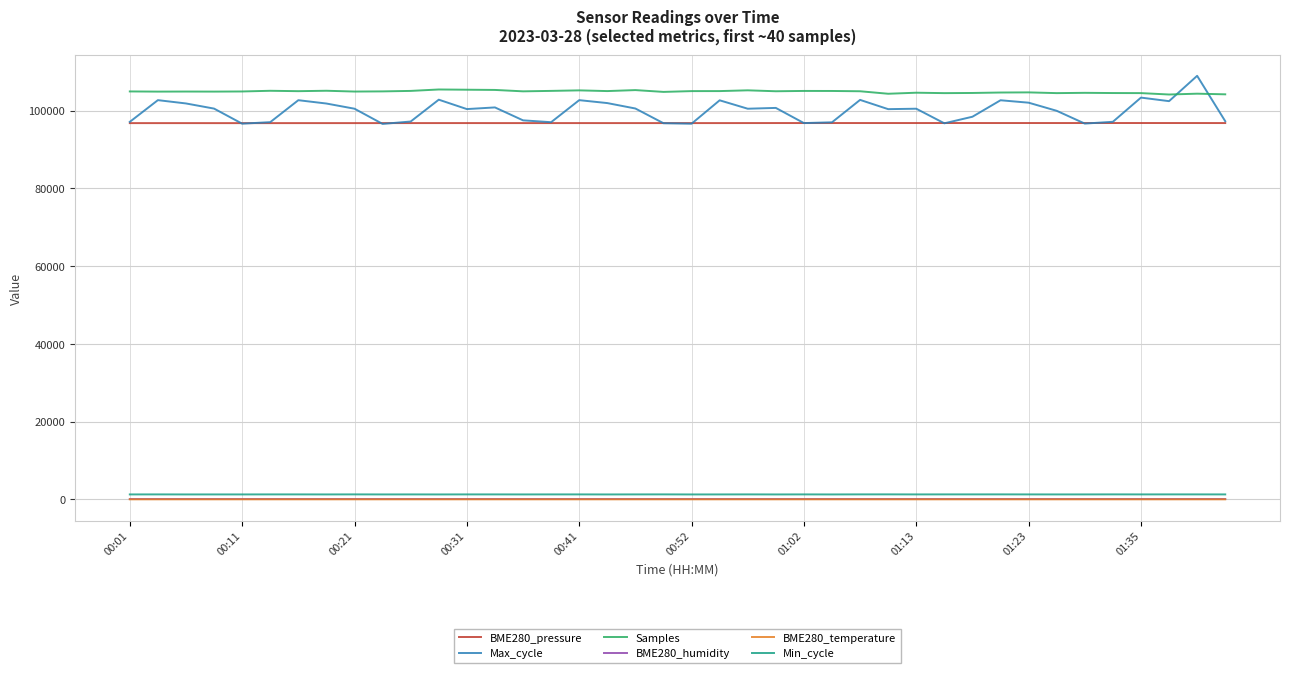

True or false: Min_cycle and Max_cycle intersect in this chart.

False